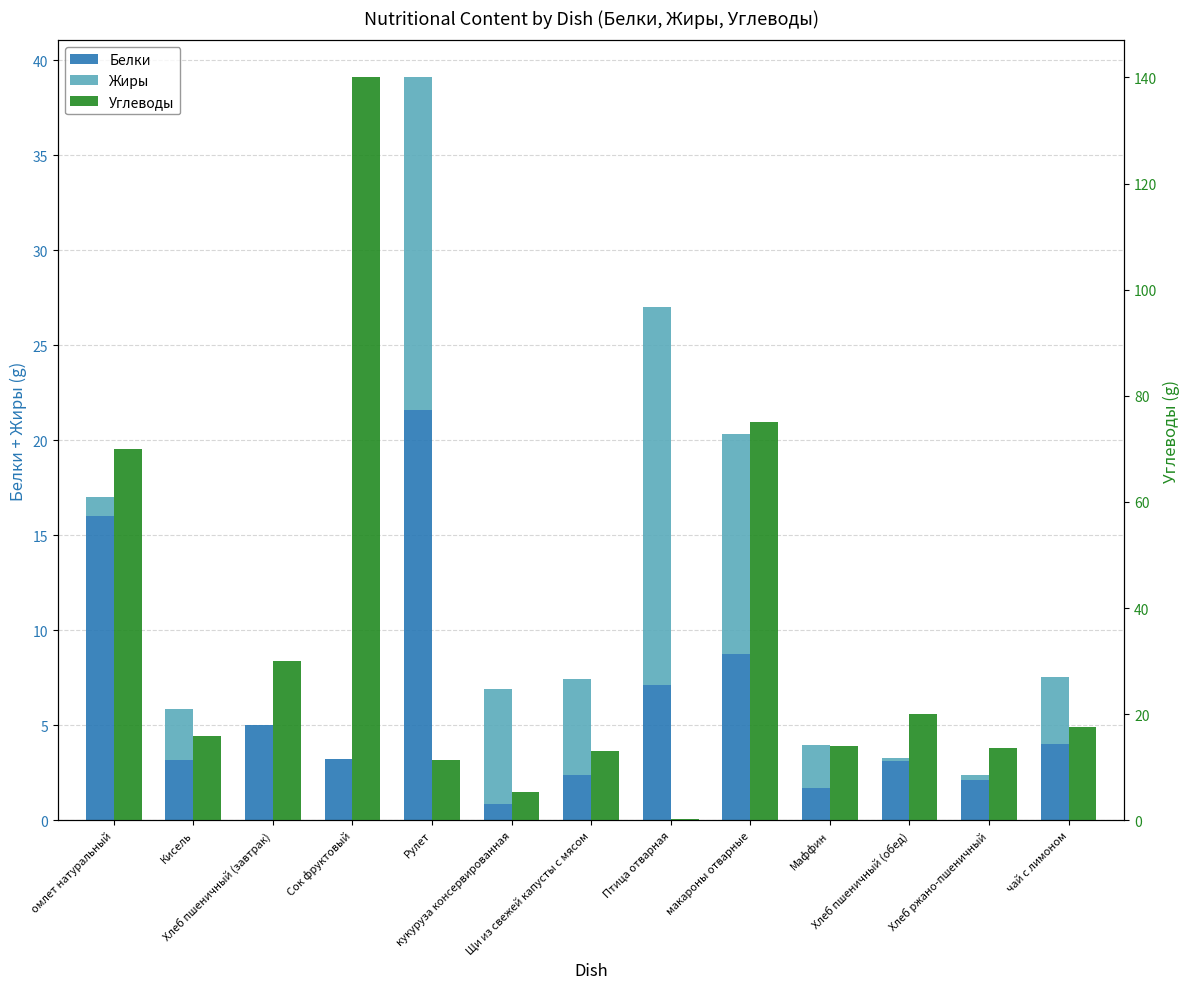

True or false: Белки has a value of 0.7 at Маффин.

False